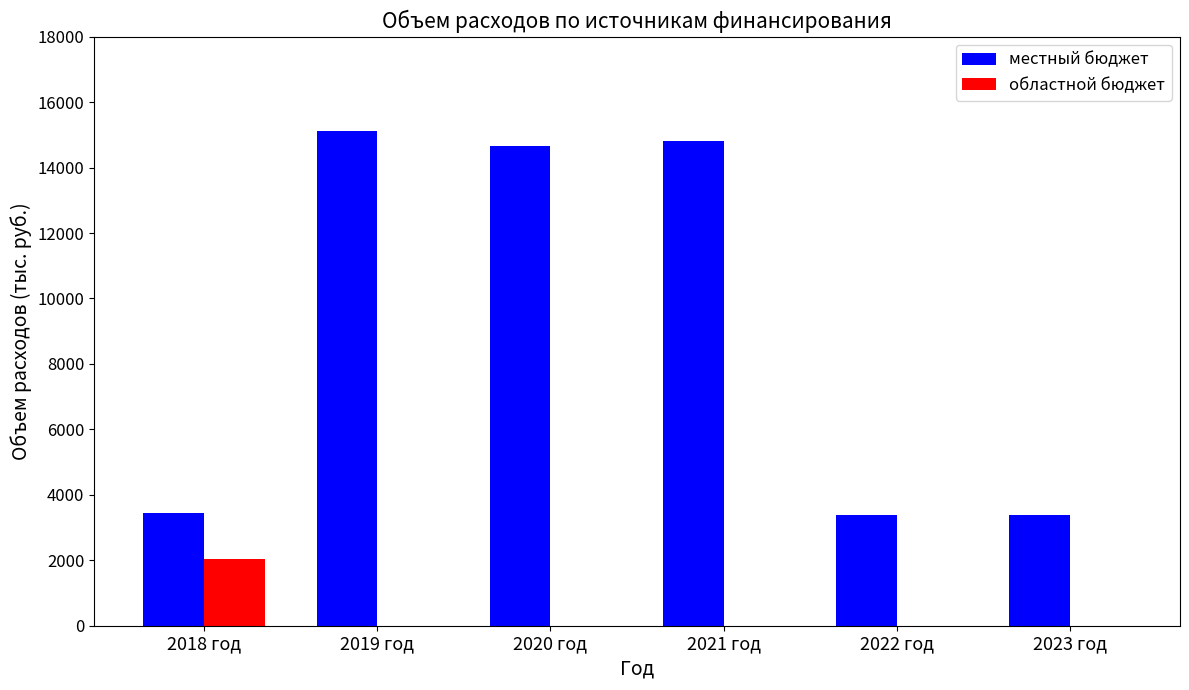

How many values in the местный бюджет series exceed 14673?

3